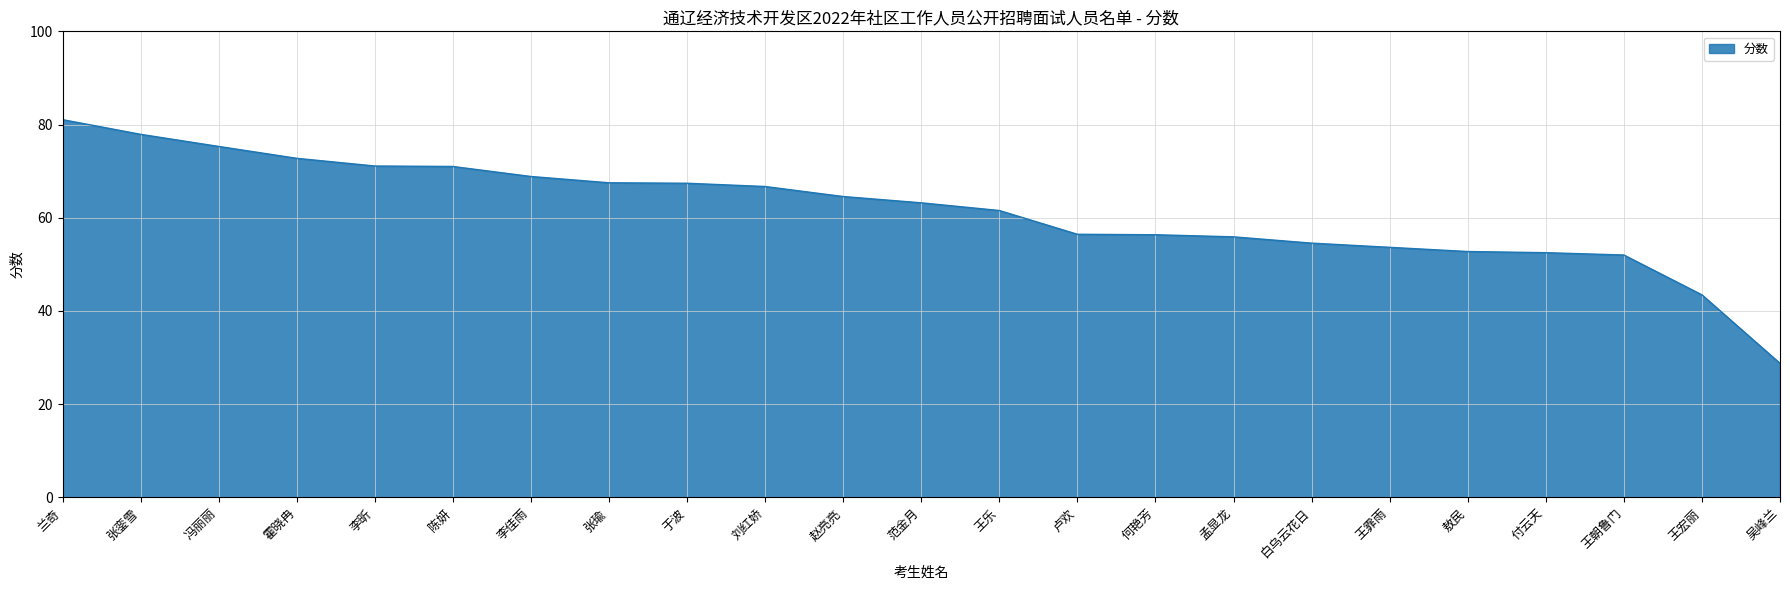

What position from the right is 敖民?

5